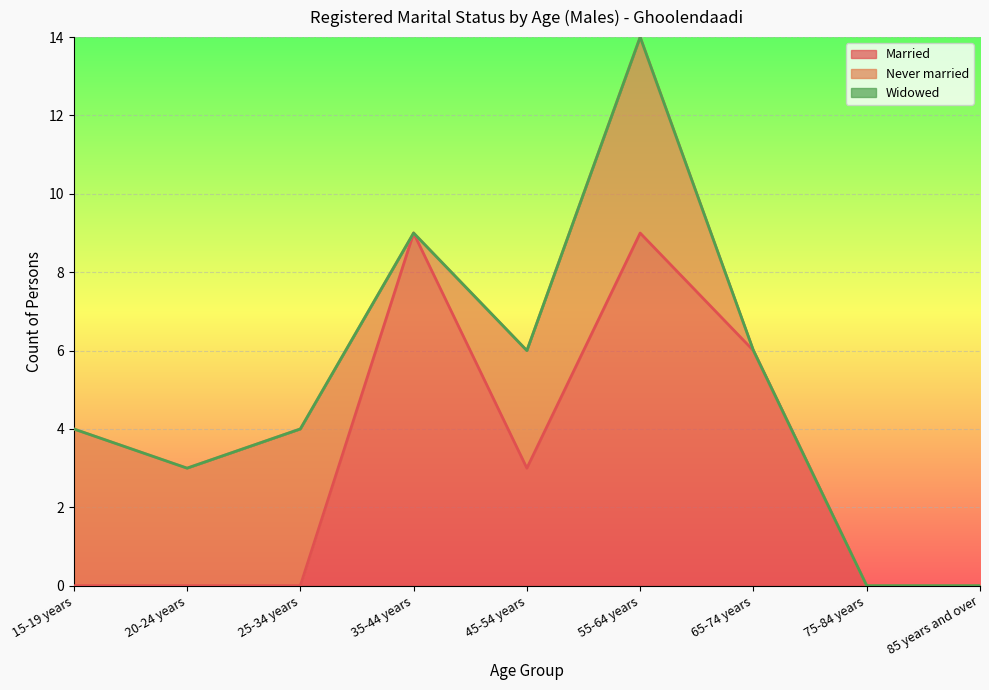

At which category is the sum across all series the highest?

55-64 years